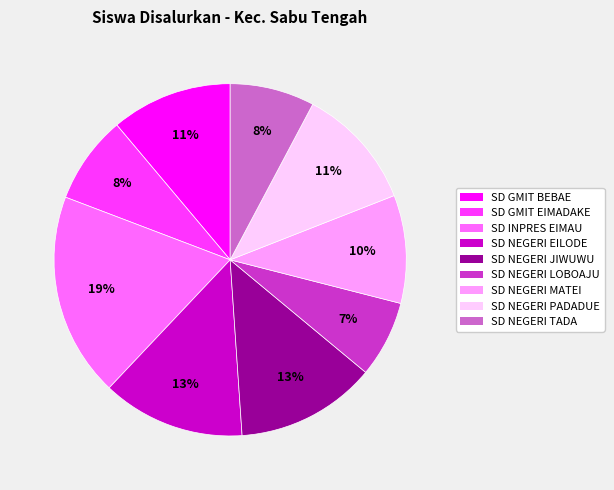

Which has a higher value, SD NEGERI LOBOAJU or SD INPRES EIMAU?

SD INPRES EIMAU